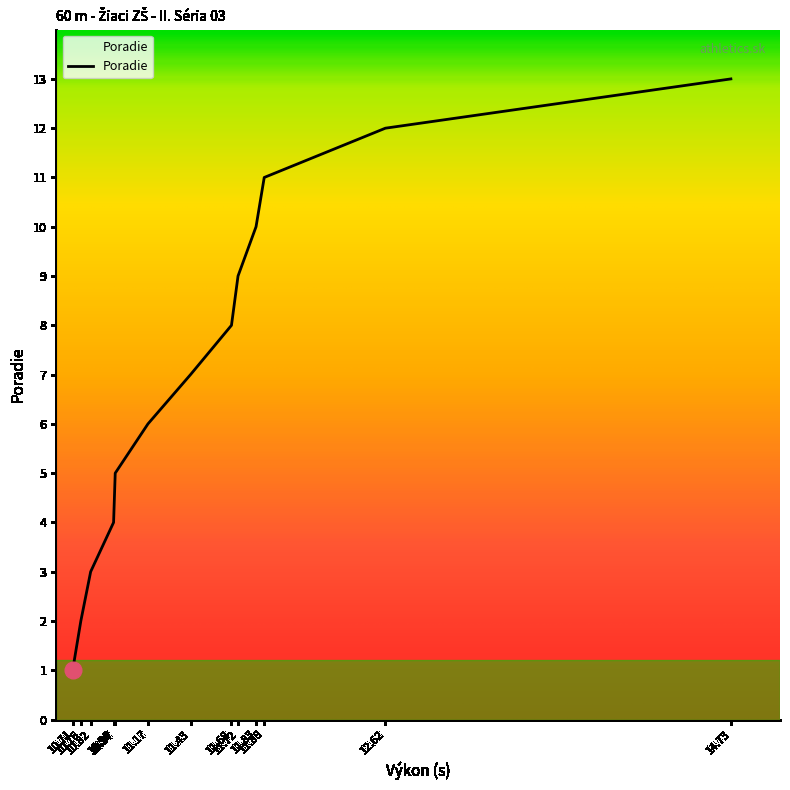

What is the difference between the maximum and minimum values?

12